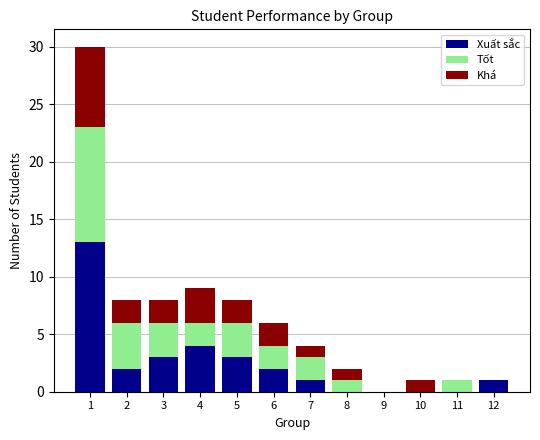

At which label is Xuất sắc closest to 6?

4